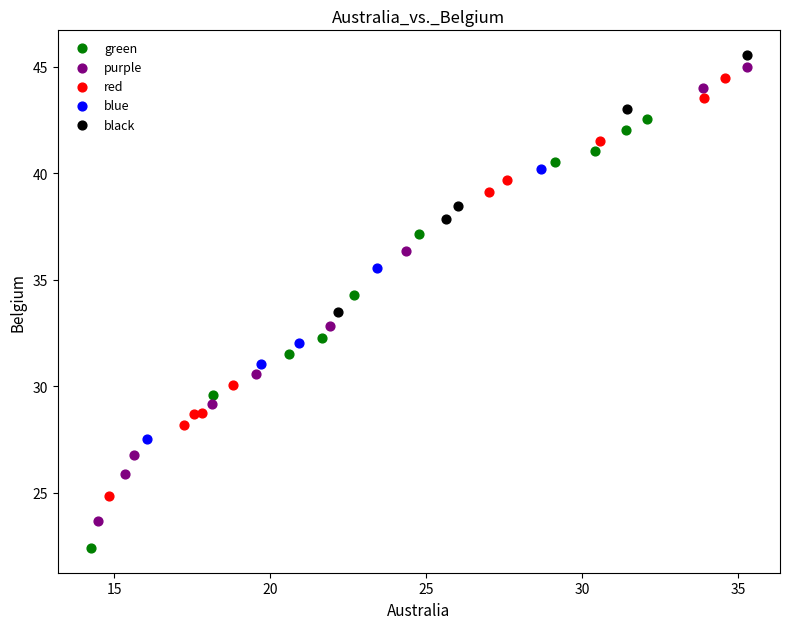

Which series reaches the minimum Y coordinate?

green